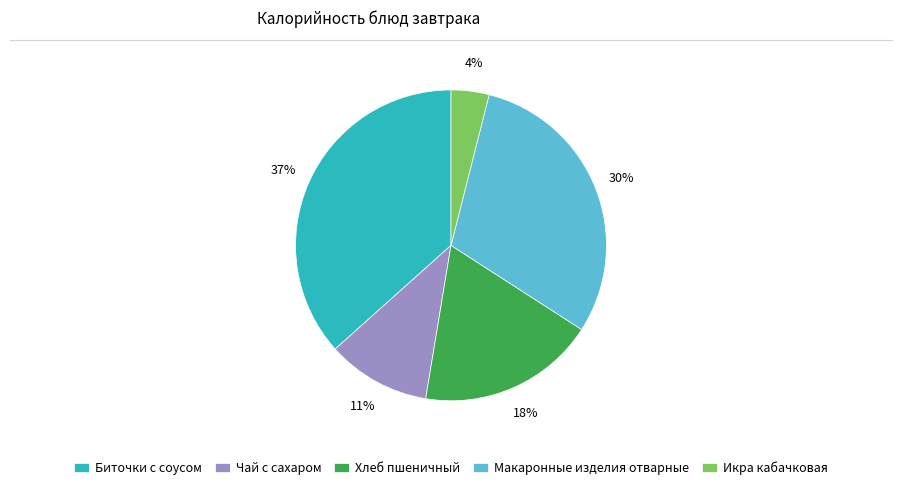

Is the sum of Чай с сахаром and Макаронные изделия отварные greater than half?

No